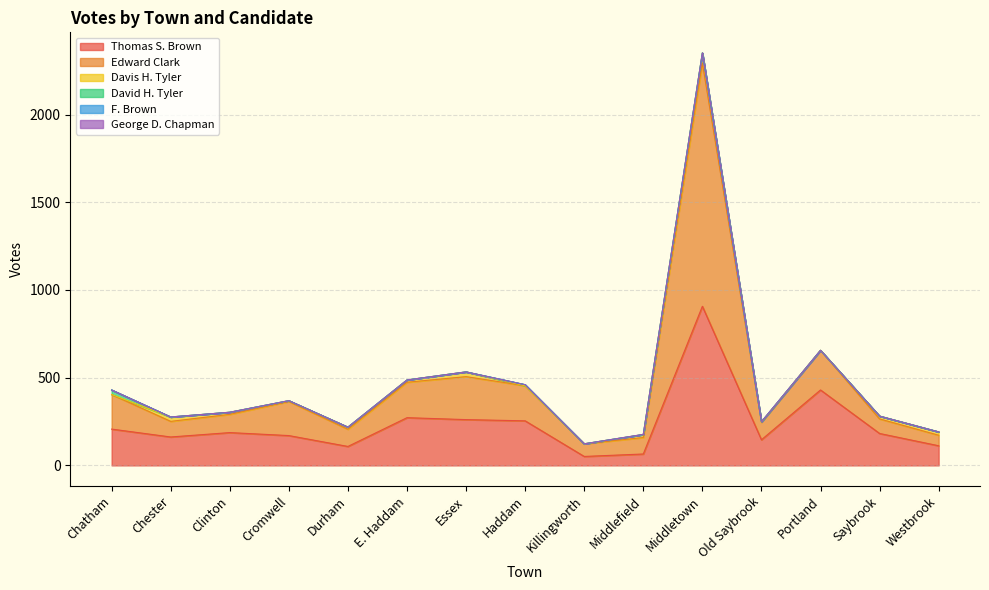

What is the value of the Edward Clark point at the 8th from the left?

200